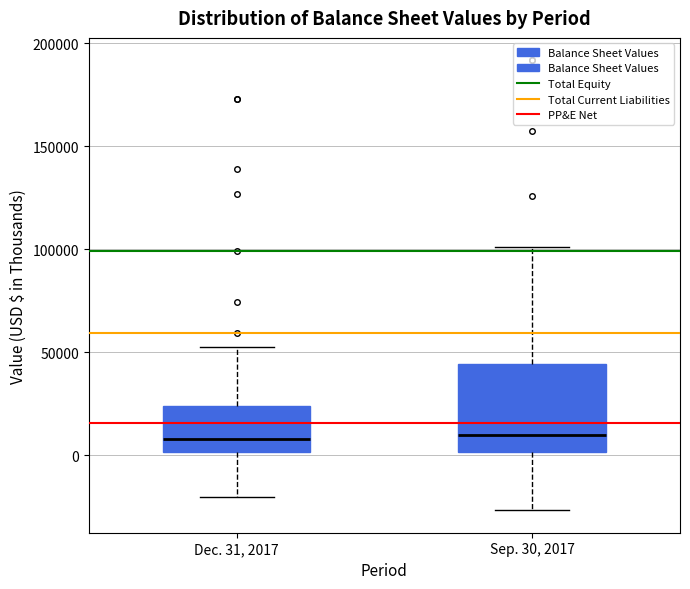

Where does the upper whisker of the box for Dec. 31, 2017 end on the y-axis? The values are not printed on the chart, so give them approximately, as read against the axis.

55000